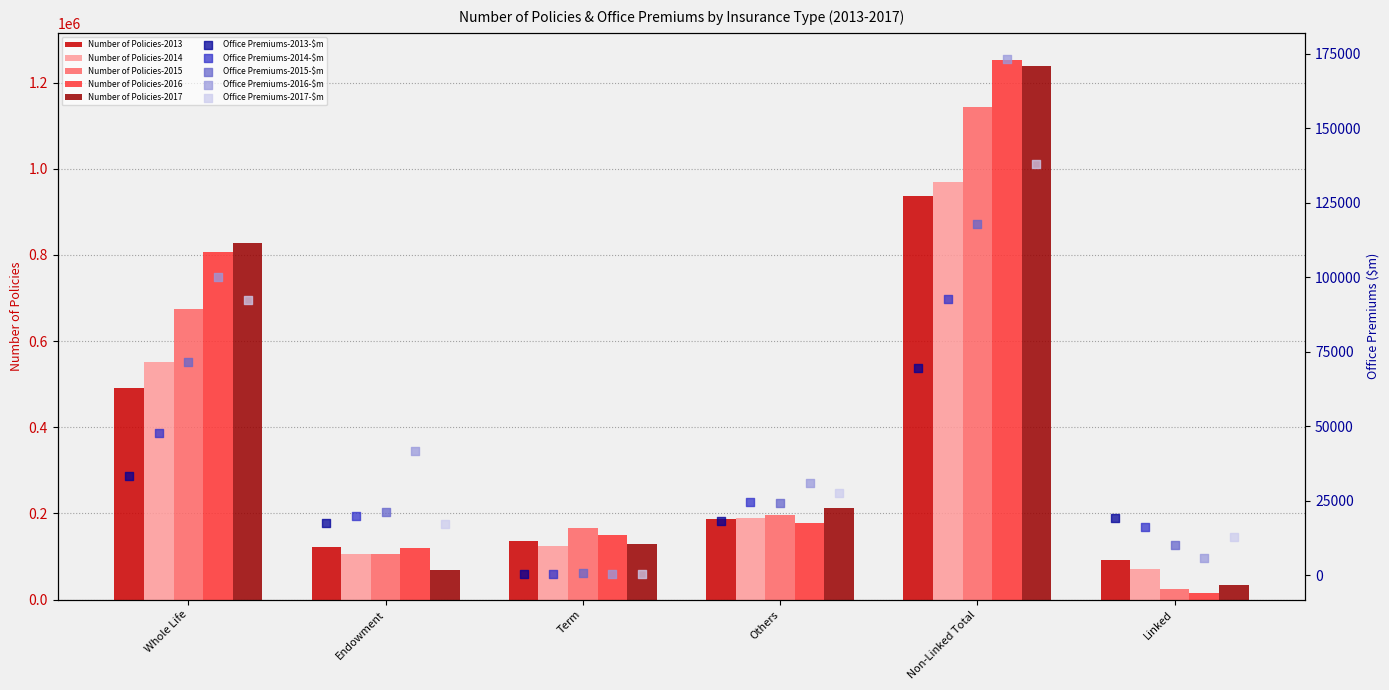

At which category is the sum across all series the highest?

Non-Linked Total